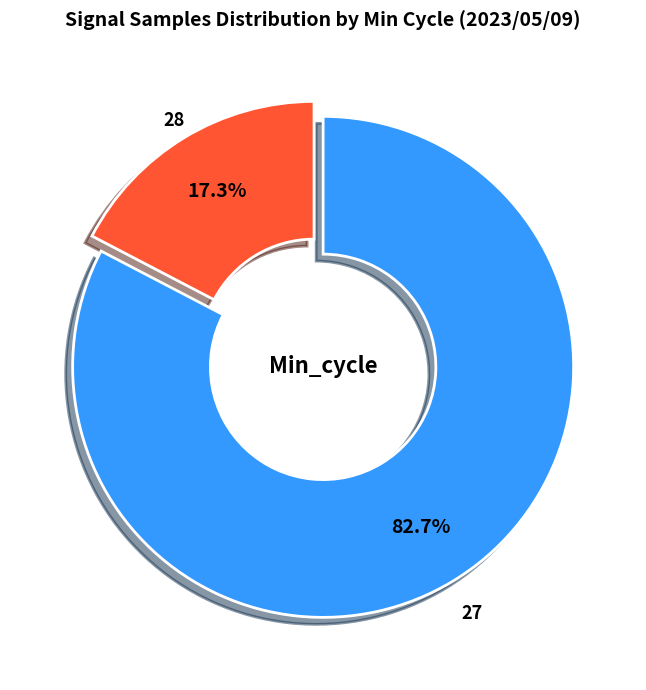

Is 27 the majority of the pie?

Yes